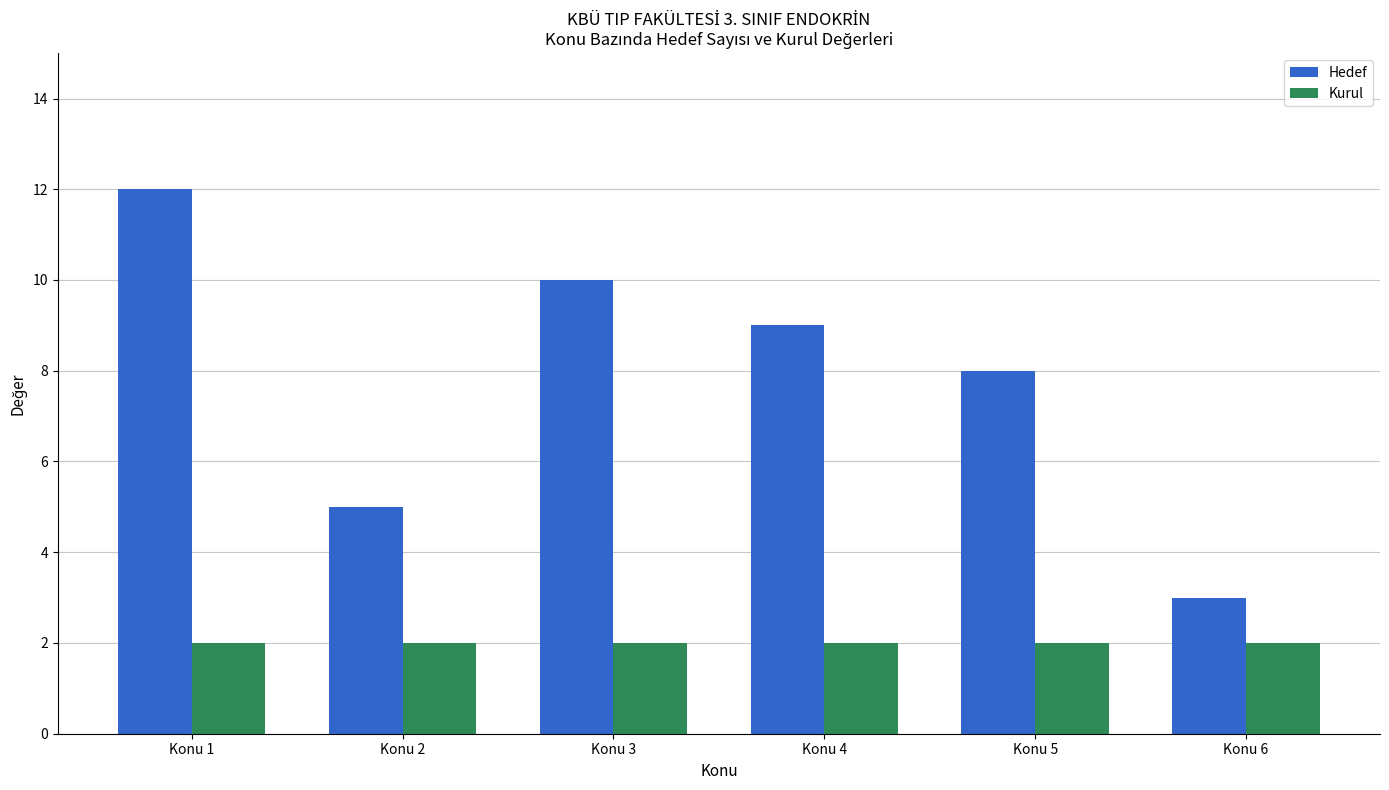

Reading left to right, transcribe all the data shown in this chart.

Hedef: 12	5	10	9	8	3
Kurul: 2	2	2	2	2	2